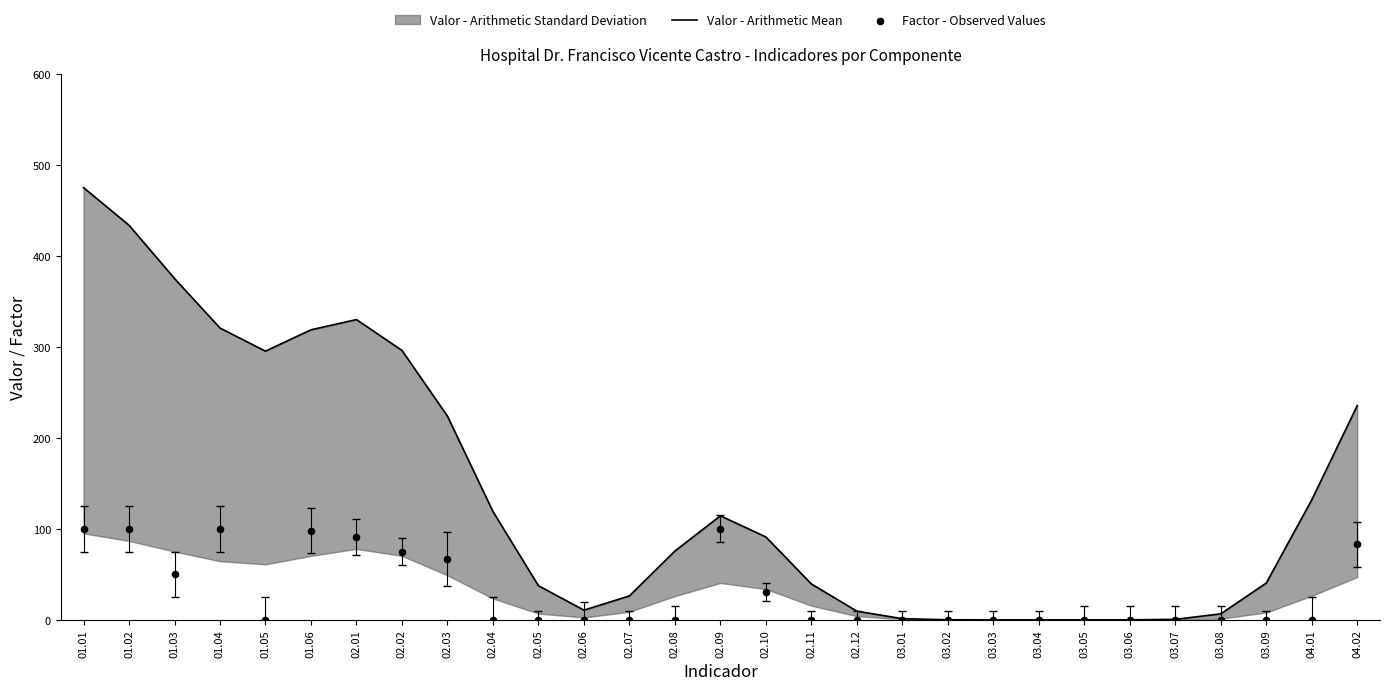

Which series reaches the minimum Y coordinate?

Valor - Arithmetic Mean